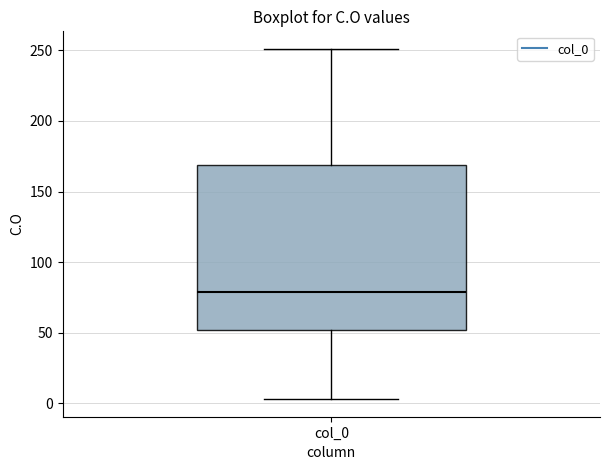

Transcribe this box plot: give where the median line is, the range the box spans, and where the two whiskers end, as read against the y-axis. The values are not printed on the chart, so give them approximately, as read against the axis.

median 80, box 50 to 170, whiskers 5 to 250